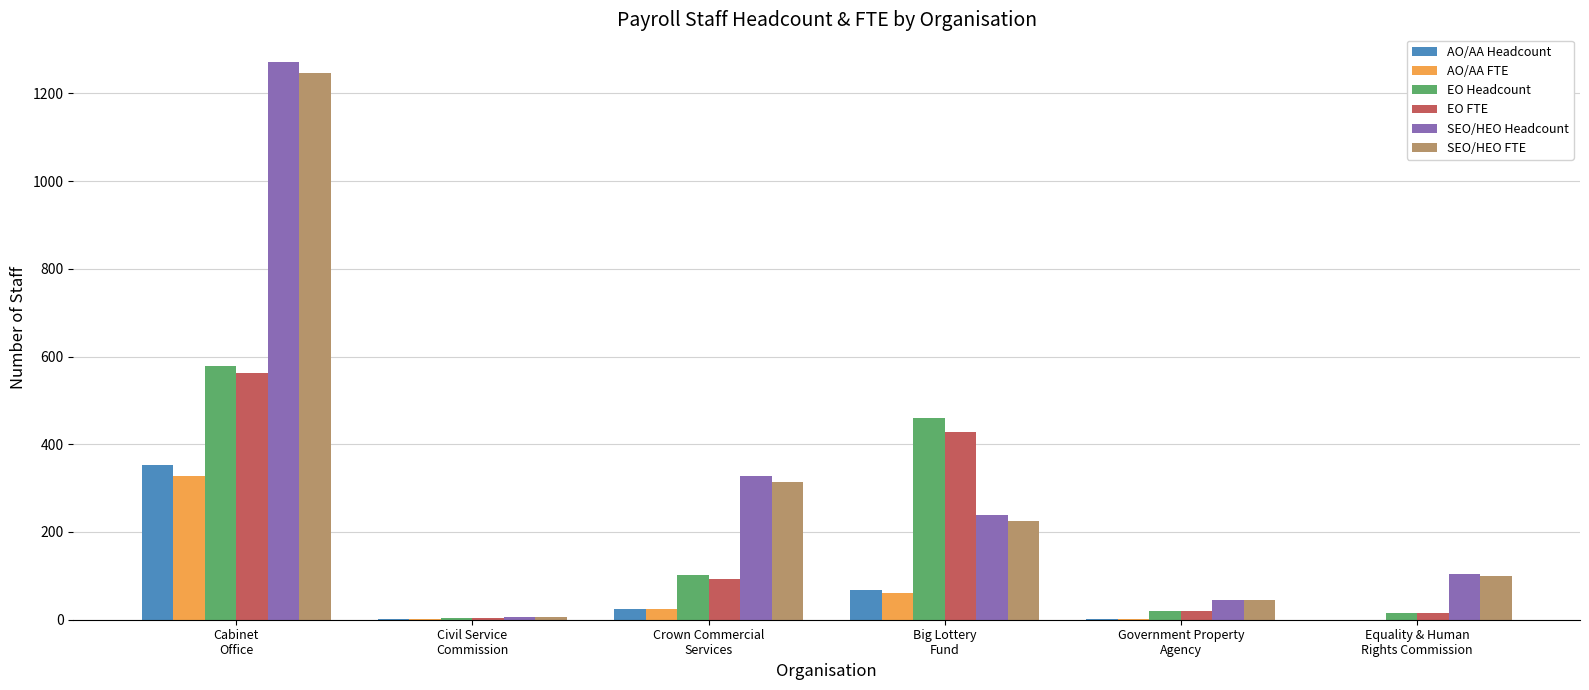

What is the total value across all series at Civil Service
Commission?

20